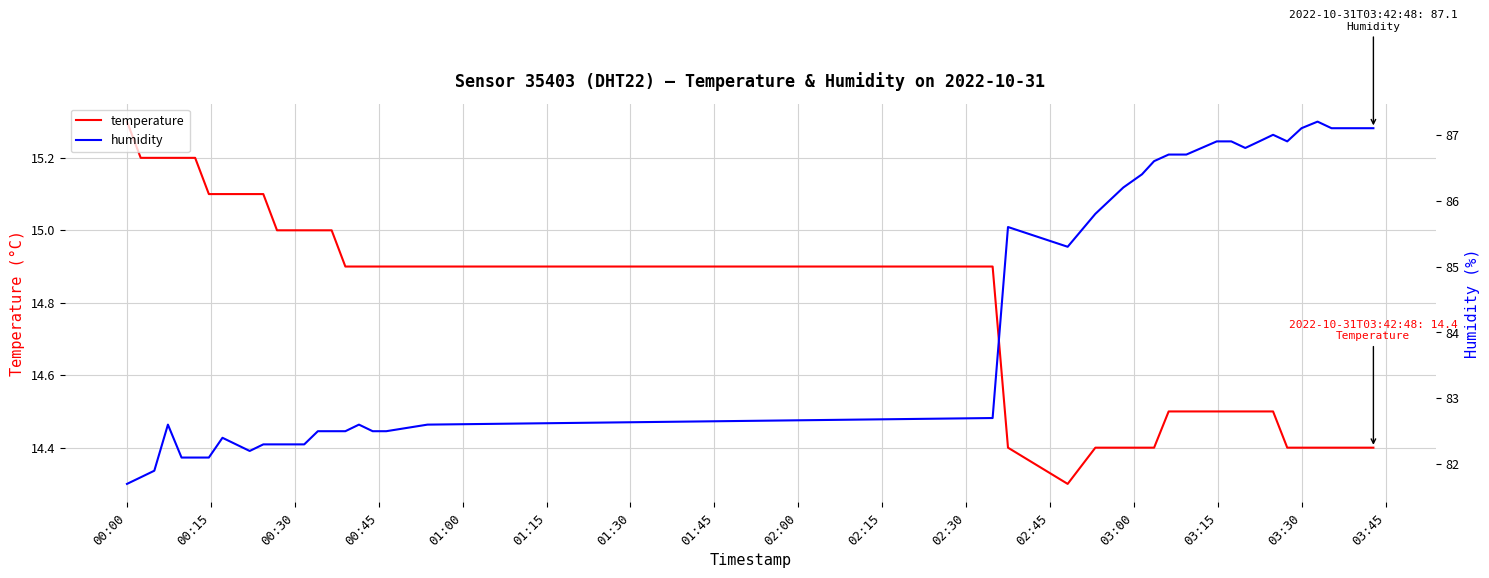

What is the highest value of the temperature series?

15.3